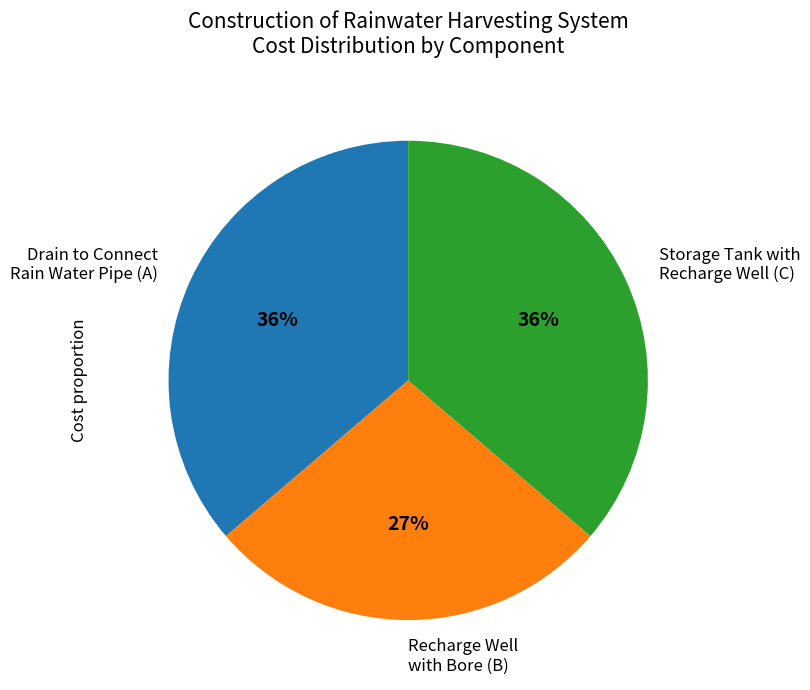

To the nearest percent, what is the difference between the largest and smallest slice percentages?

9%